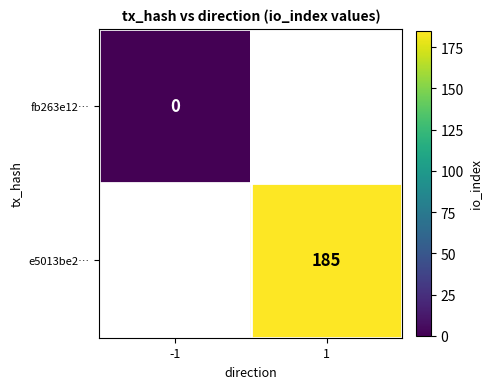

True or false: e5013be2… has a value of 185 at 1.

True